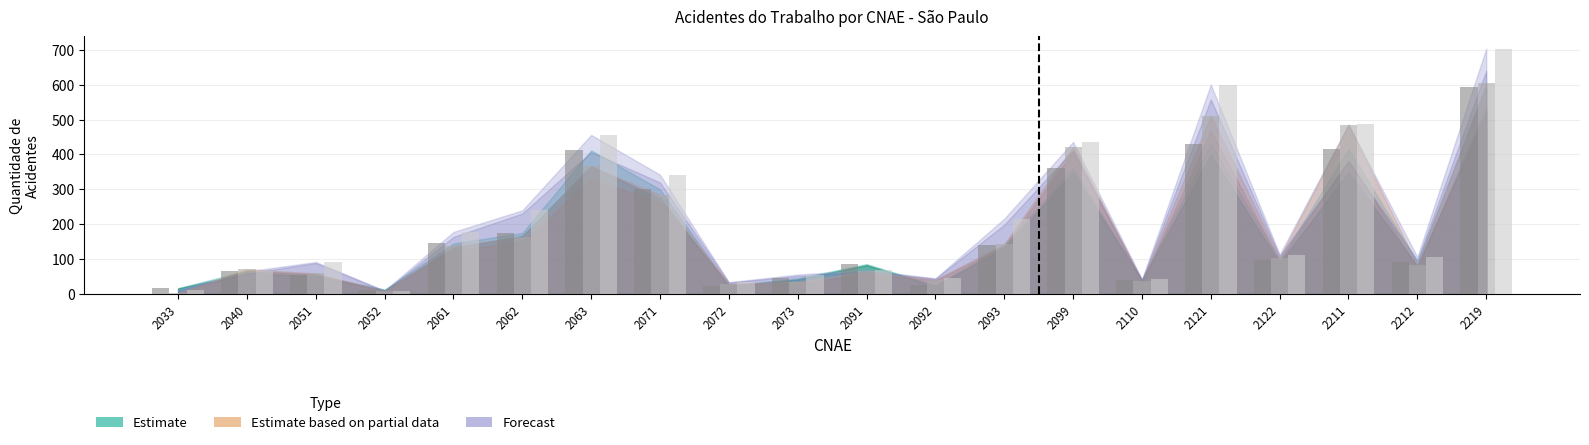

At which label does Total_2022 first exceed 104?

2061